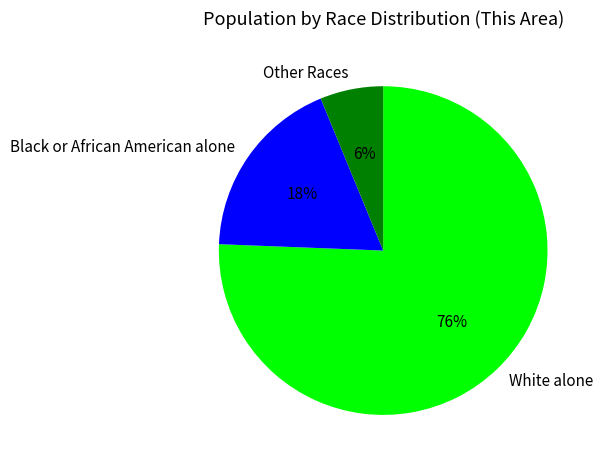

Between White alone and Other Races, which is larger?

White alone